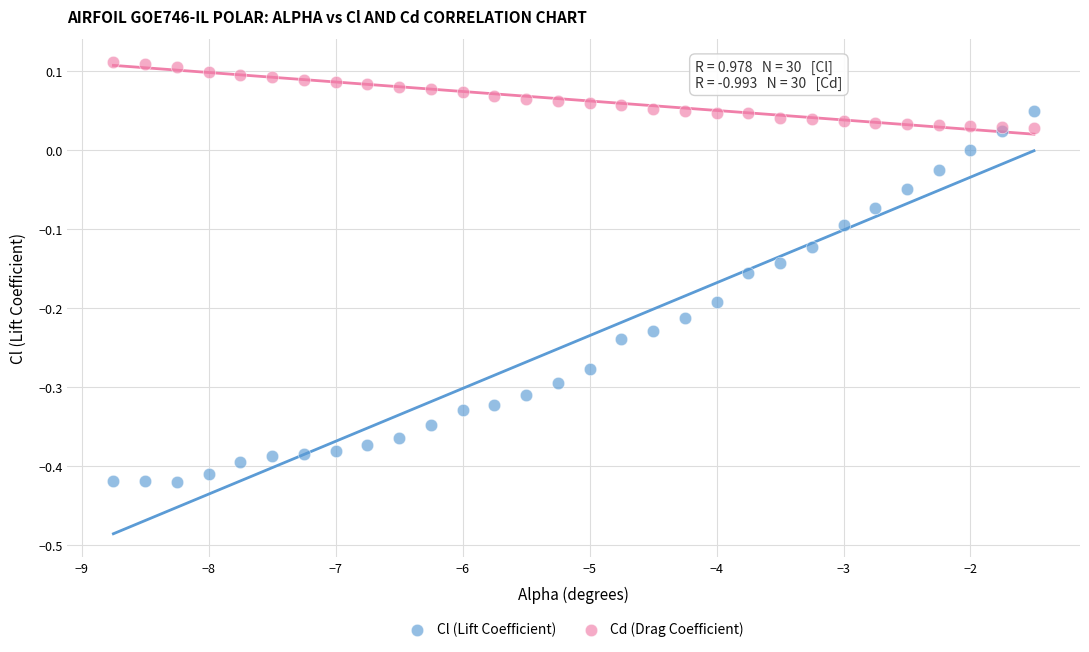

Which series has the widest spread of Y values?

Cl (Lift Coefficient)